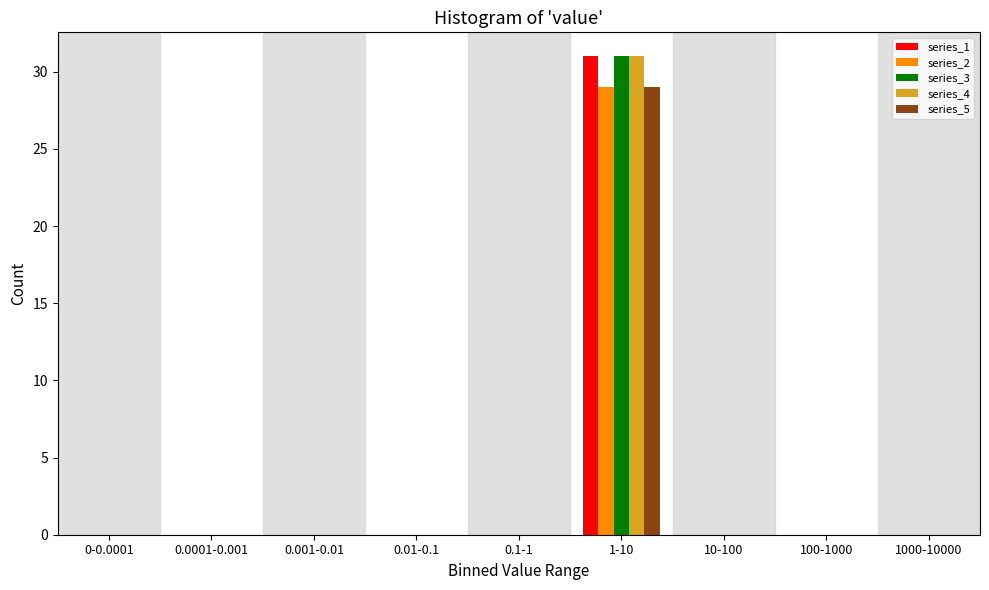

What is the highest value of the series_2 series?

29